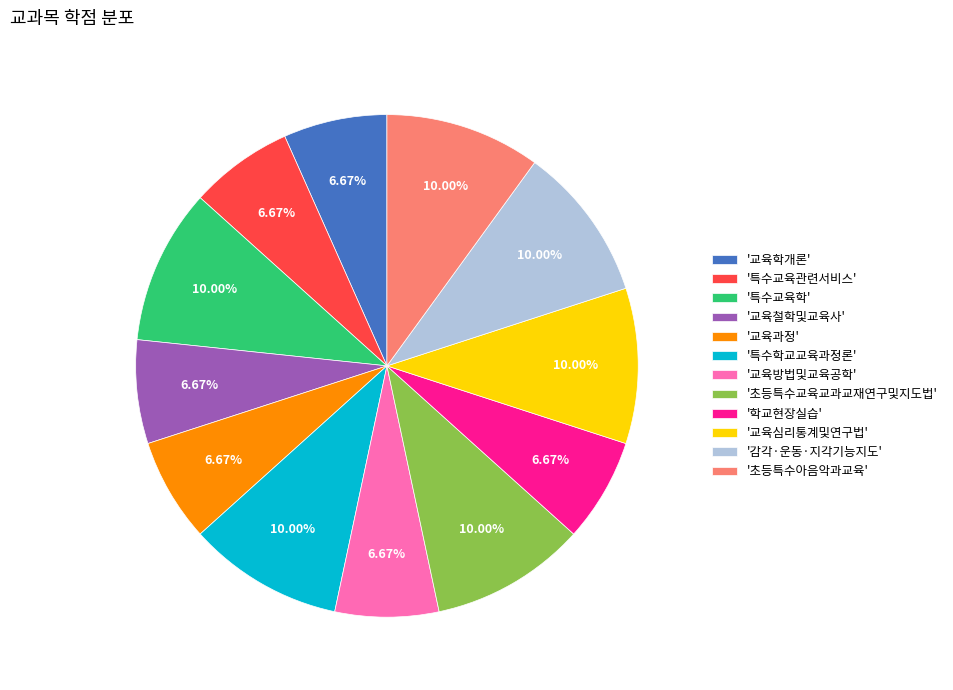

Which has a higher value, '감각·운동·지각기능지도' or '교육철학및교육사'?

'감각·운동·지각기능지도'